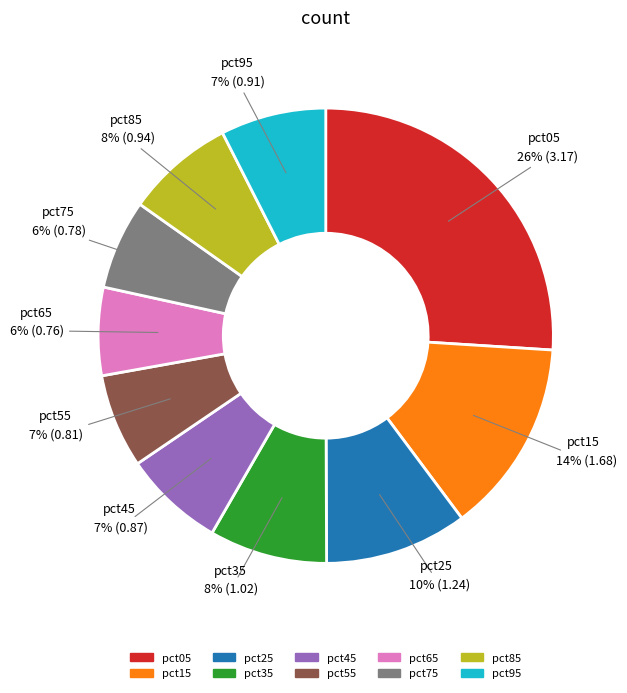

To the nearest percent, what is the difference between the pct65 and pct35 slice percentages?

2%